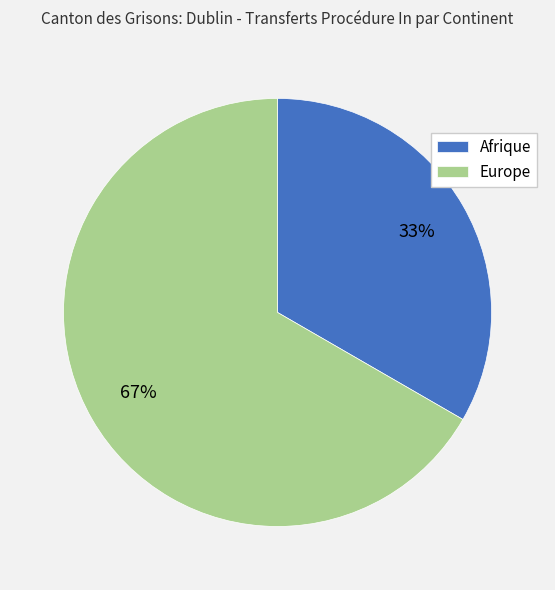

Do Afrique and Europe together represent more than half of the pie?

Yes